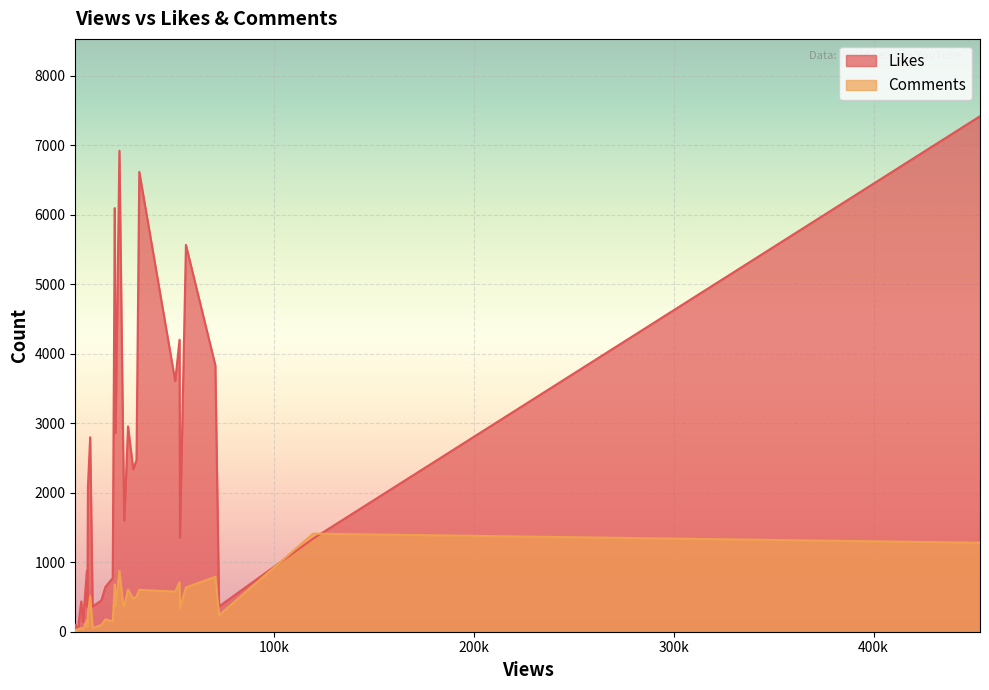

What is the maximum value for Comments?

1411